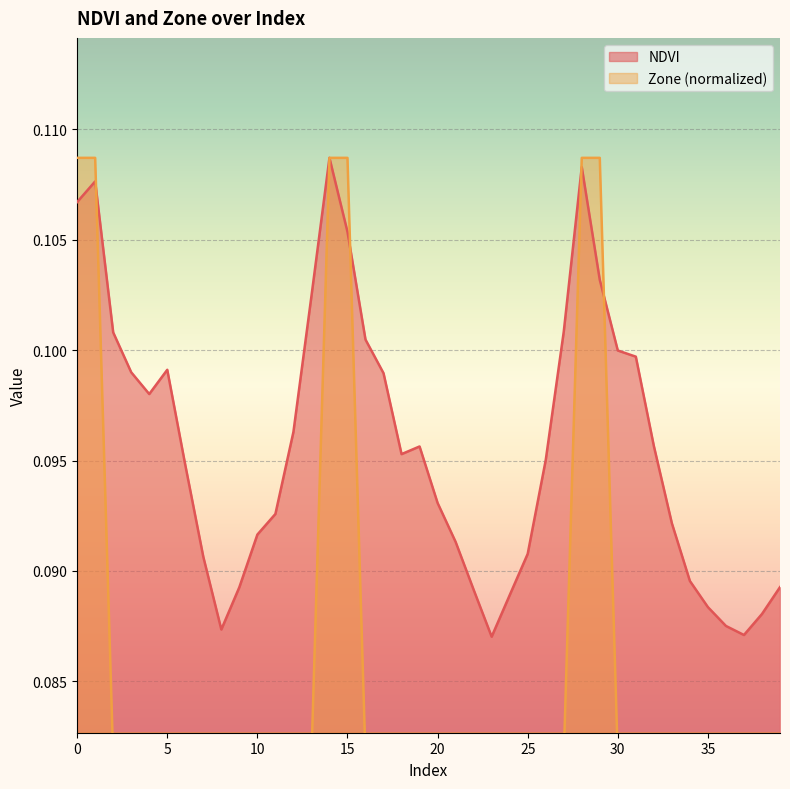

Between 34 and 36, which series saw the biggest shift?

Zone